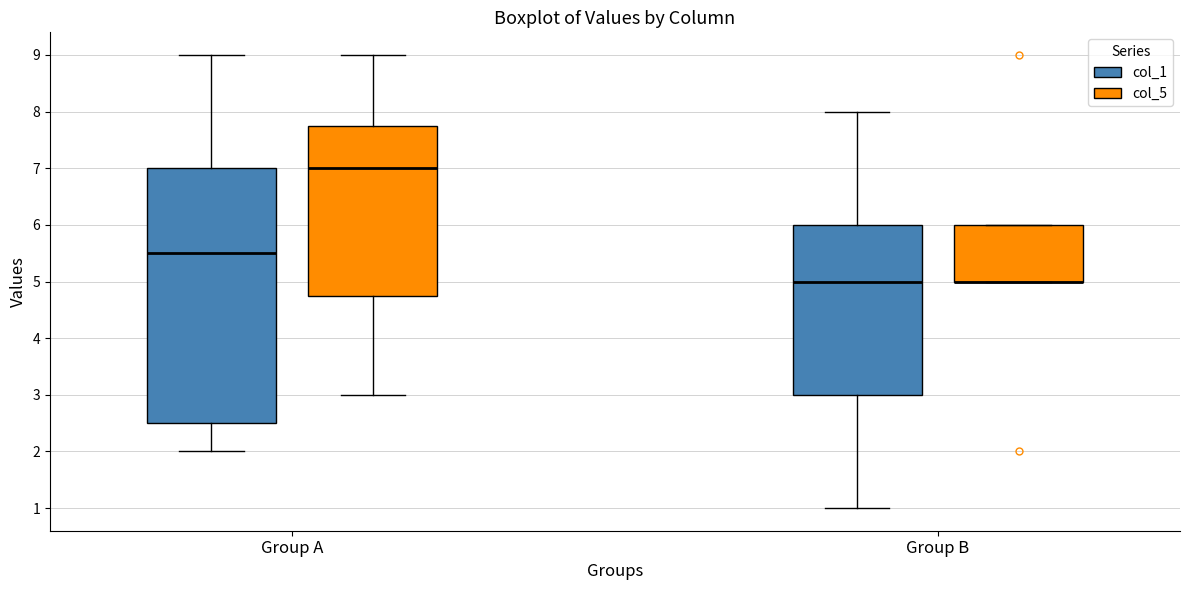

Reading left to right, read every box against the y-axis: the position of its median line, the range the box covers, and the ends of its whiskers. The values are not printed on the chart, so give them approximately, as read against the axis.

Group A (col_1): median 5.5, box 2.5 to 7.0, whiskers 2.0 to 9.0
Group A (col_5): median 7.0, box 4.8 to 7.8, whiskers 3.0 to 9.0
Group B (col_1): median 5.0, box 3.0 to 6.0, whiskers 1.0 to 8.0
Group B (col_5): median 5.0 (drawn on the box's lower edge), box 5.0 to 6.0, whiskers 5.0 to 6.0